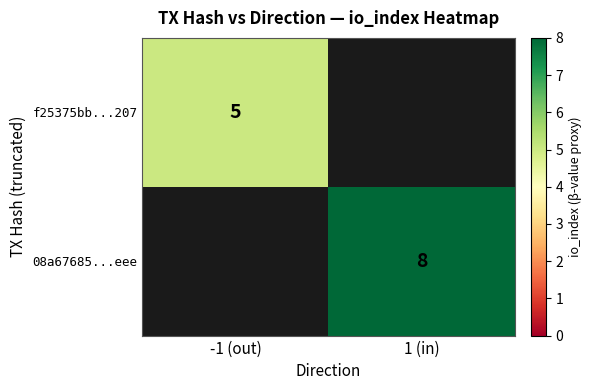

Is the value of f25375bb...207 at -1 (out) greater than the value of 08a67685...eee at 1 (in)?

No